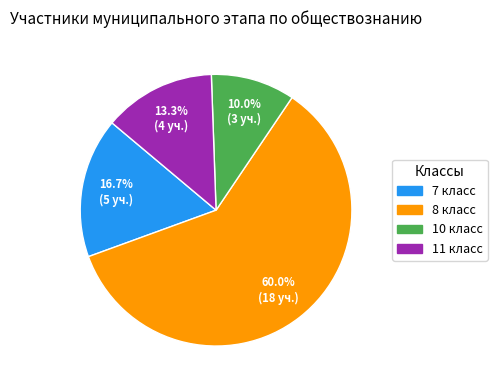

Is there any slice that represents more than half of the pie?

Yes